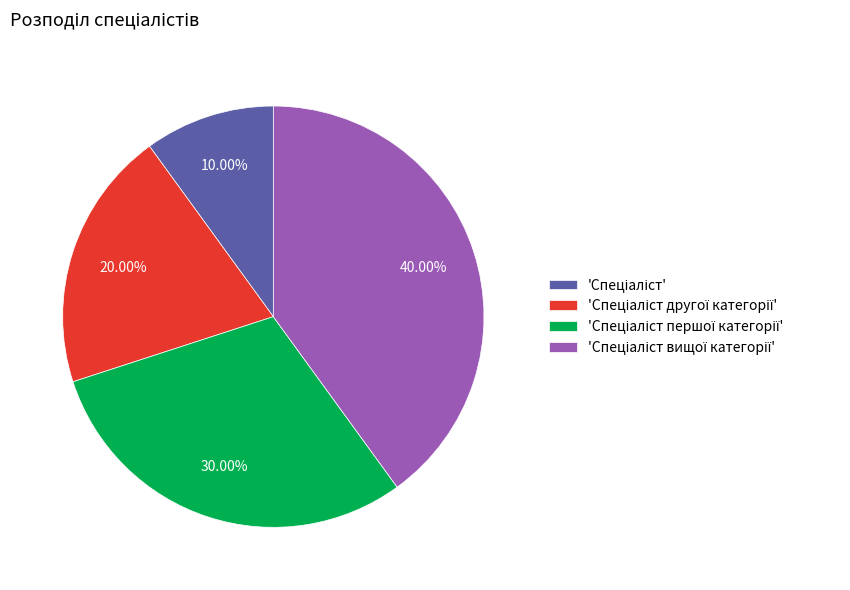

Is there a majority slice in this chart?

No